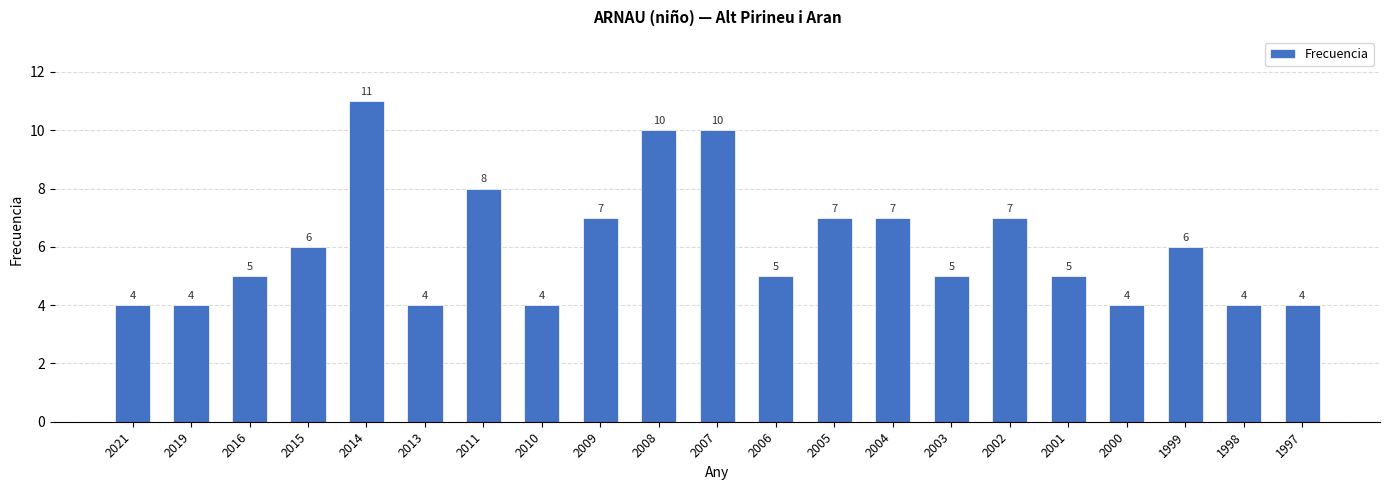

Is it true that the value at 2003 is 2?

False